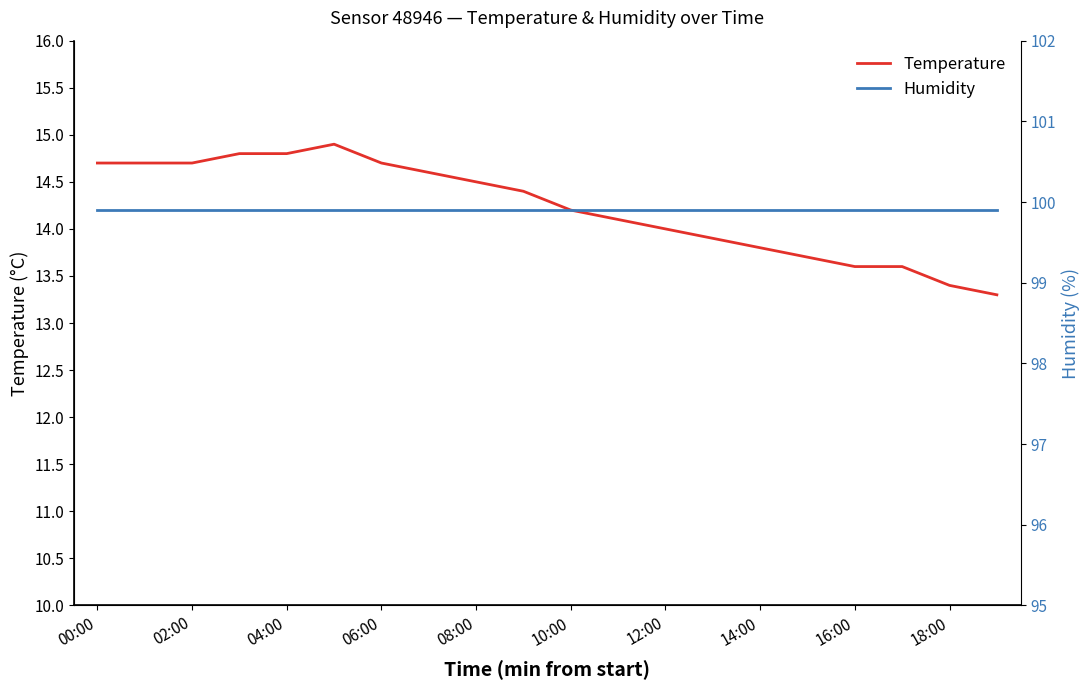

Which series has the largest total across all categories?

humidity